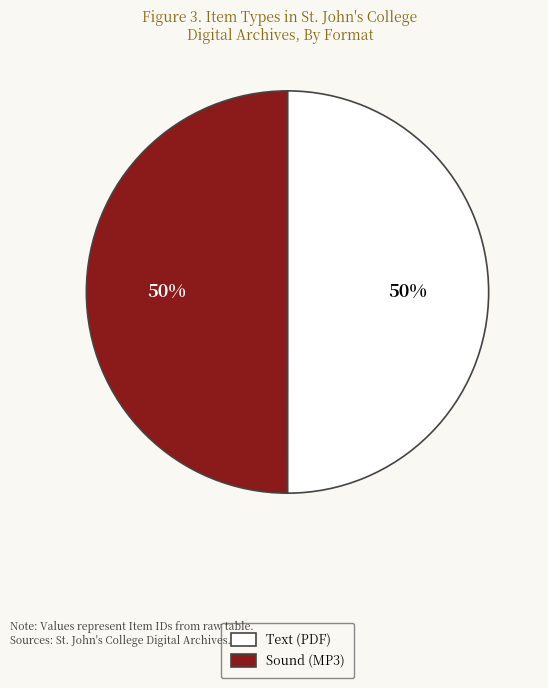

To the nearest percent, what is the combined percentage of Text (PDF) and Sound (MP3)?

100%